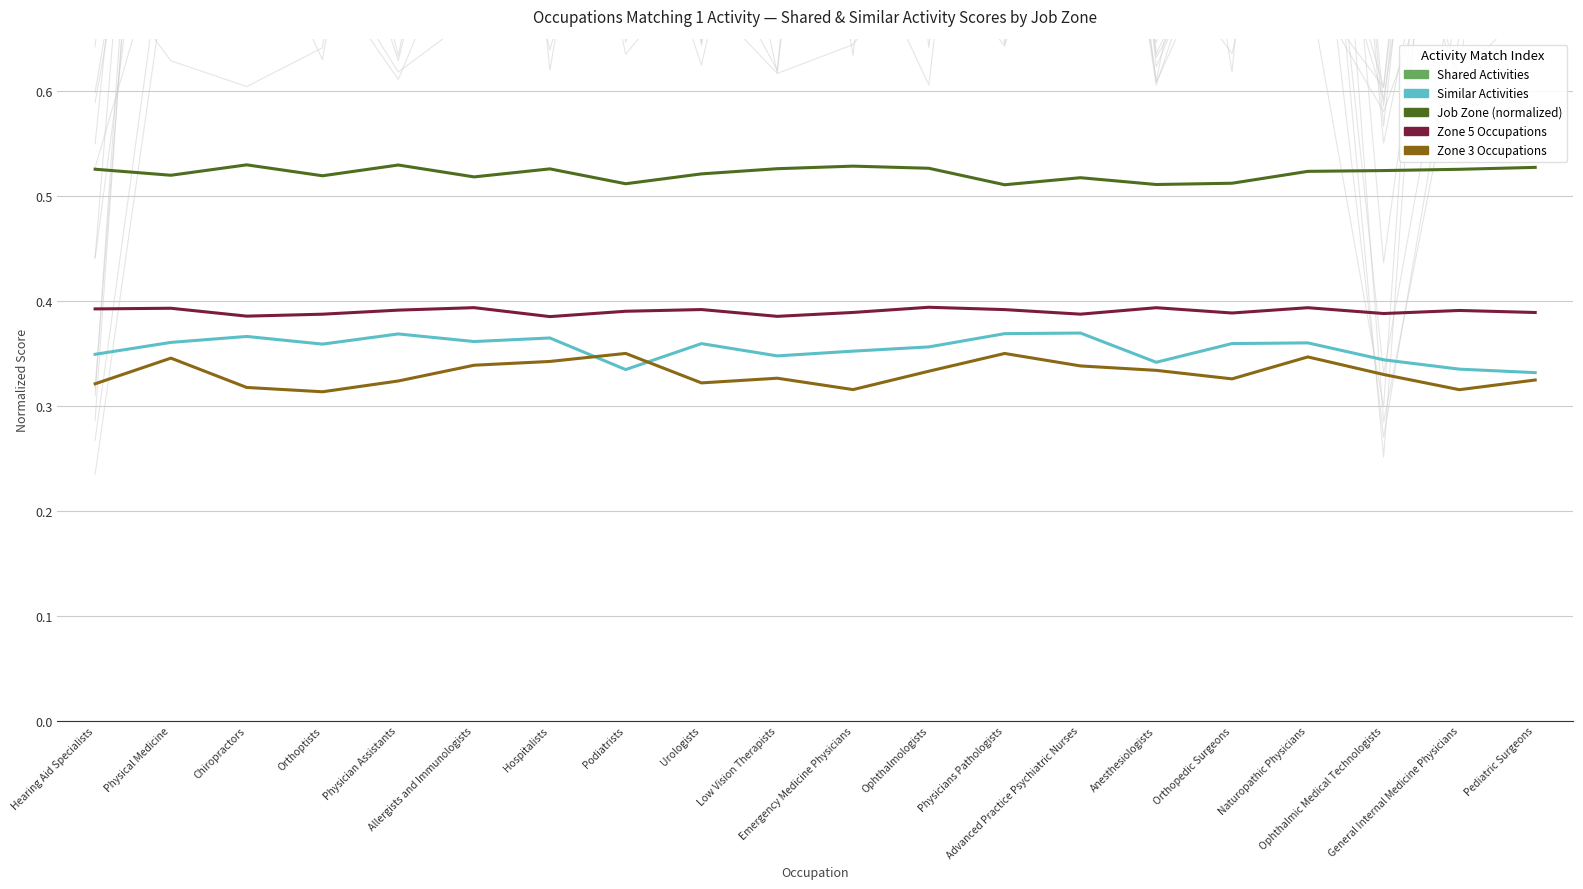

Rank the categories by Job Zone (norm) value from highest to lowest.

Chiropractors, Physician Assistants, Emergency Medicine Physicians, Pediatric Surgeons, Ophthalmologists, Low Vision Therapists, Hospitalists, Hearing Aid Specialists, General Internal Medicine Physicians, Ophthalmic Medical Technologists, Naturopathic Physicians, Urologists, Physical Medicine, Orthoptists, Allergists and Immunologists, Advanced Practice Psychiatric Nurses, Orthopedic Surgeons, Podiatrists, Anesthesiologists, Physicians Pathologists